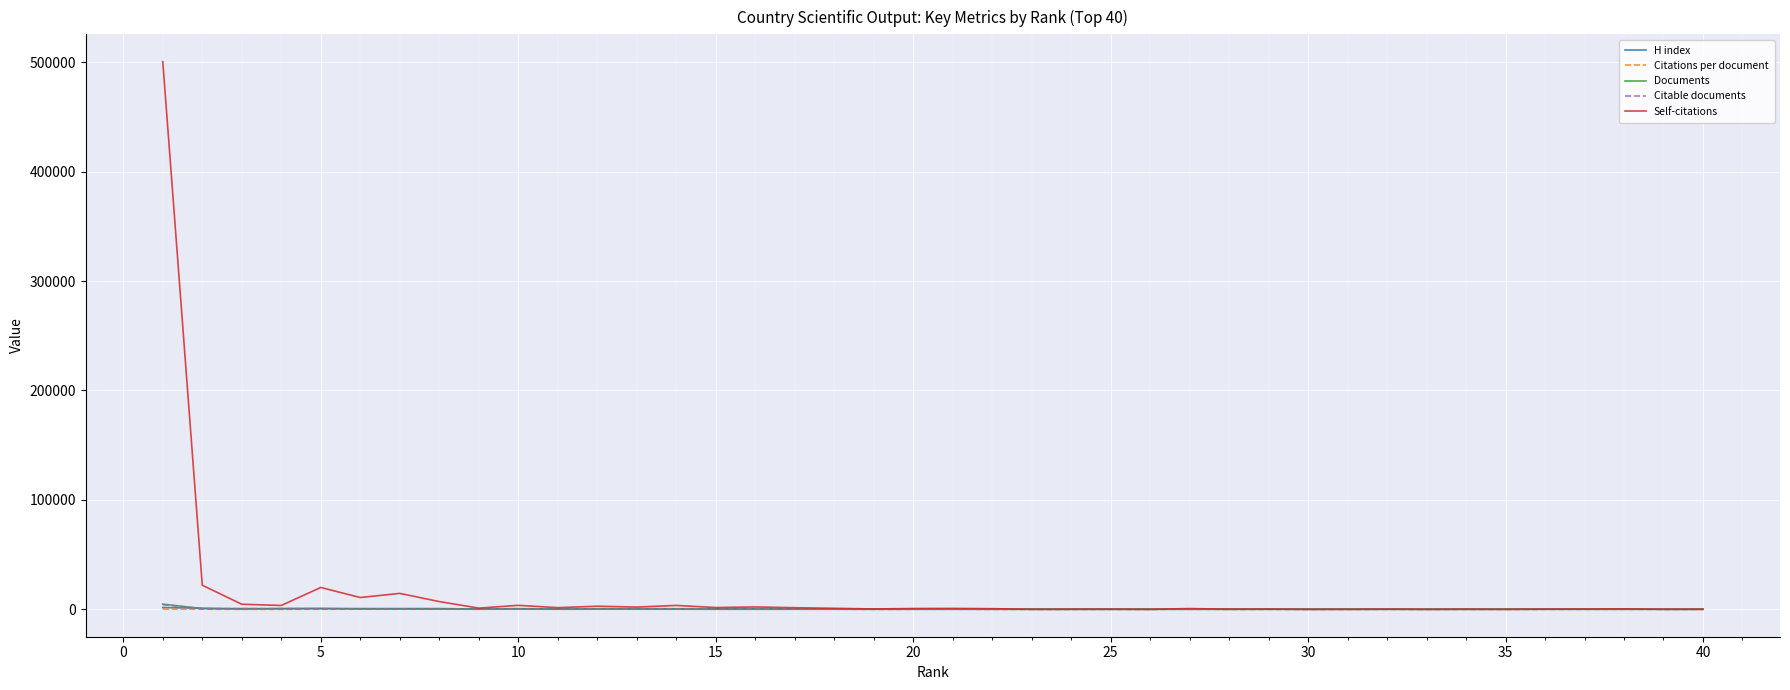

Which series has the largest range (max minus min)?

Self-citations